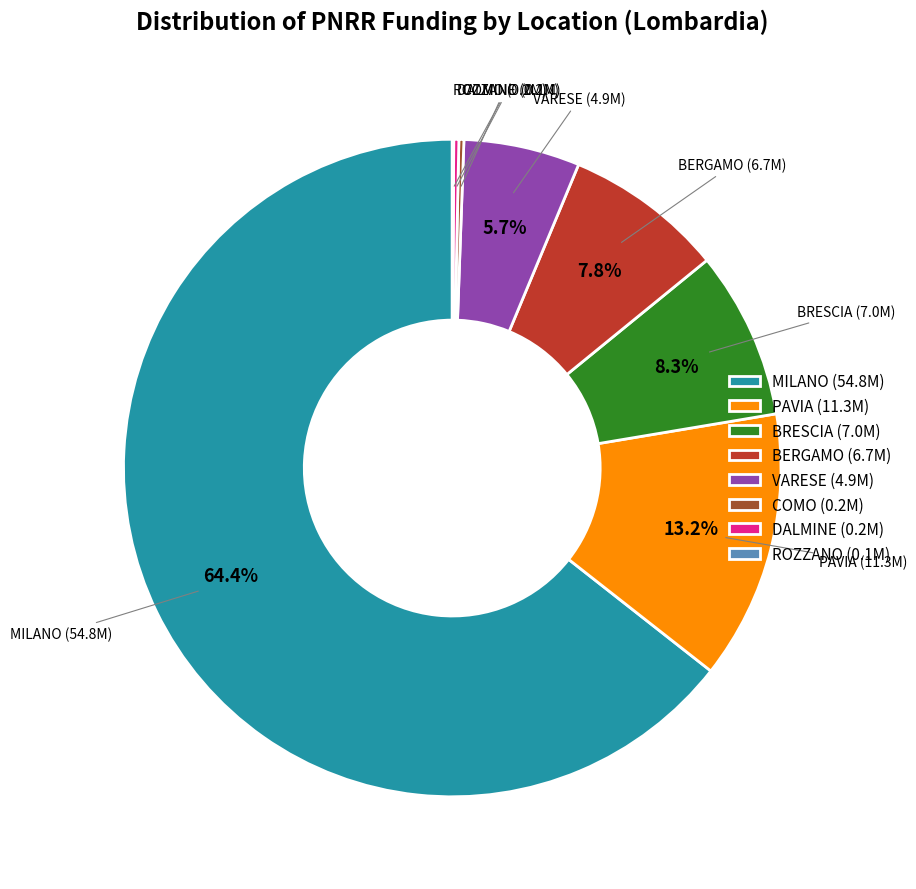

How much of the chart is everything except VARESE (4.9M)?

94.3%